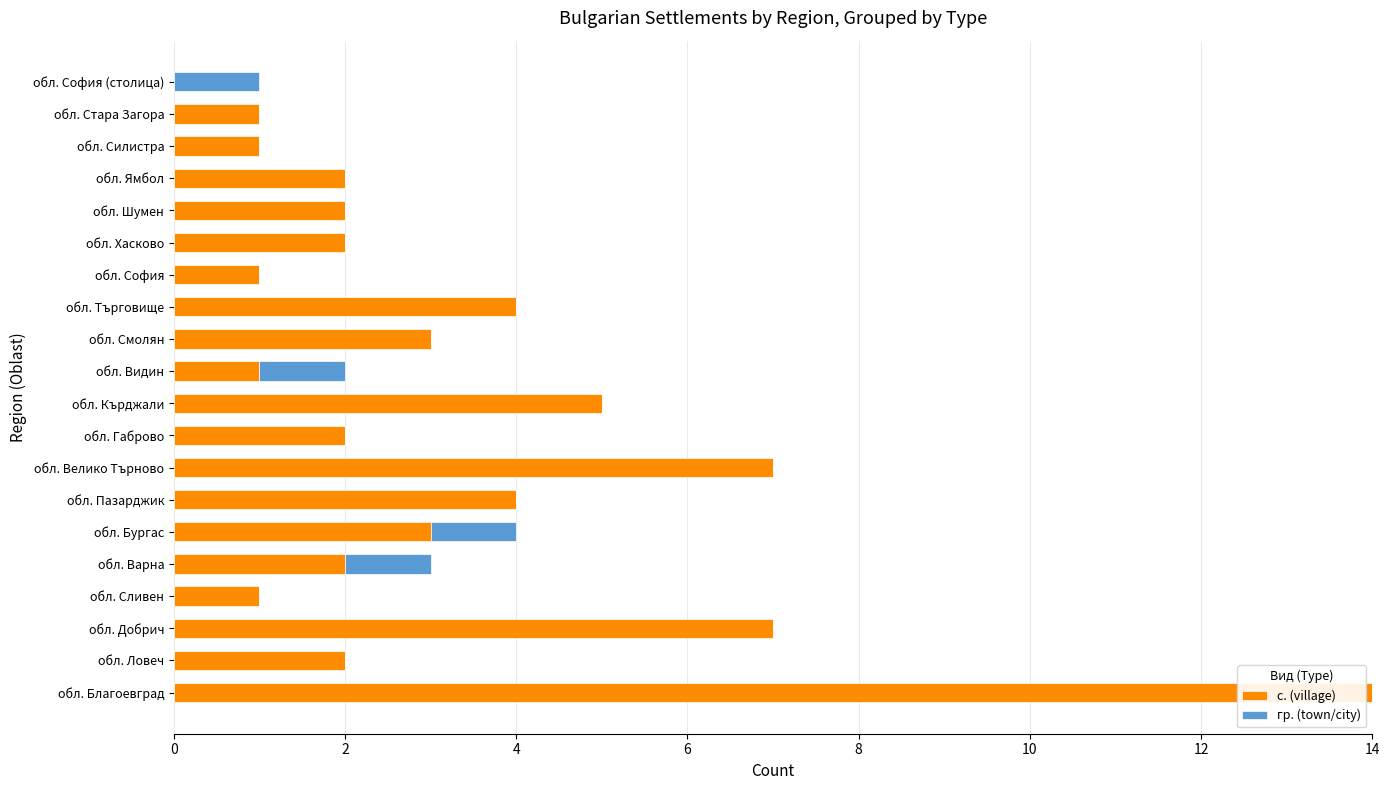

Which category has the highest value in the с. (village) series?

обл. Благоевград